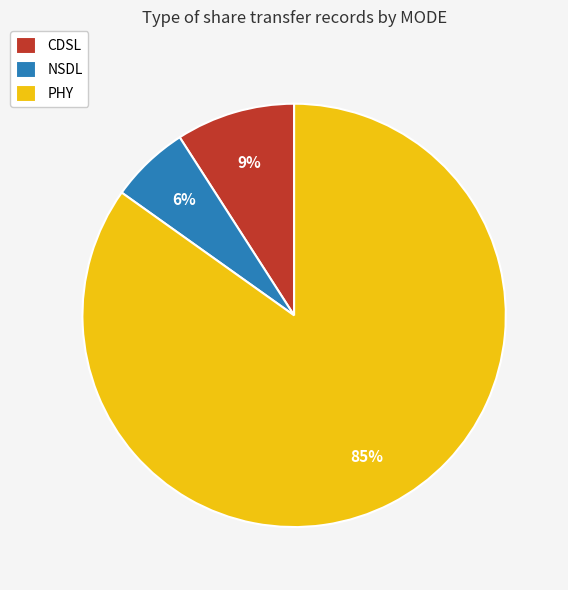

Combined, do NSDL and CDSL account for over 50%?

No